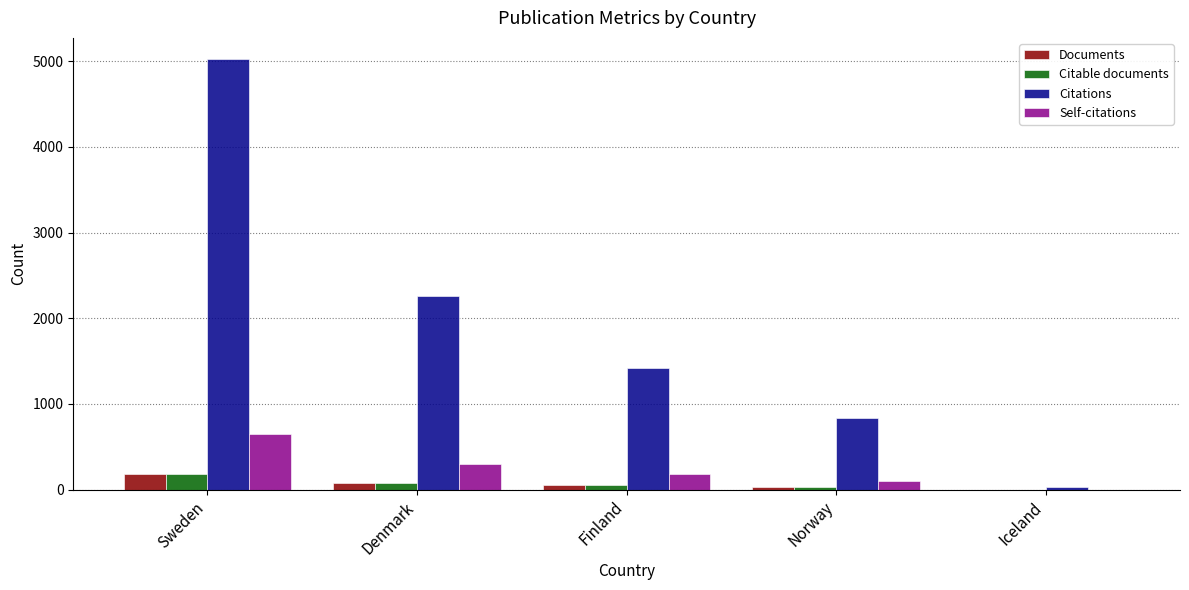

At which category is the sum across all series the highest?

Sweden